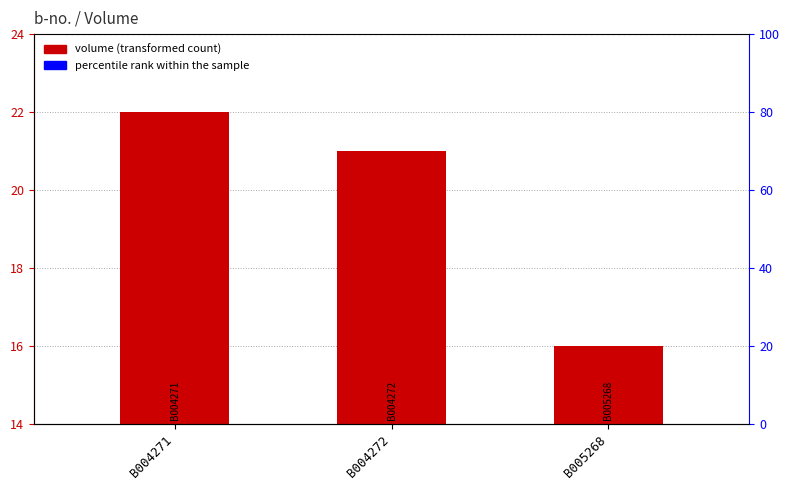

What is the change in value from B004271 to B005268?

-6